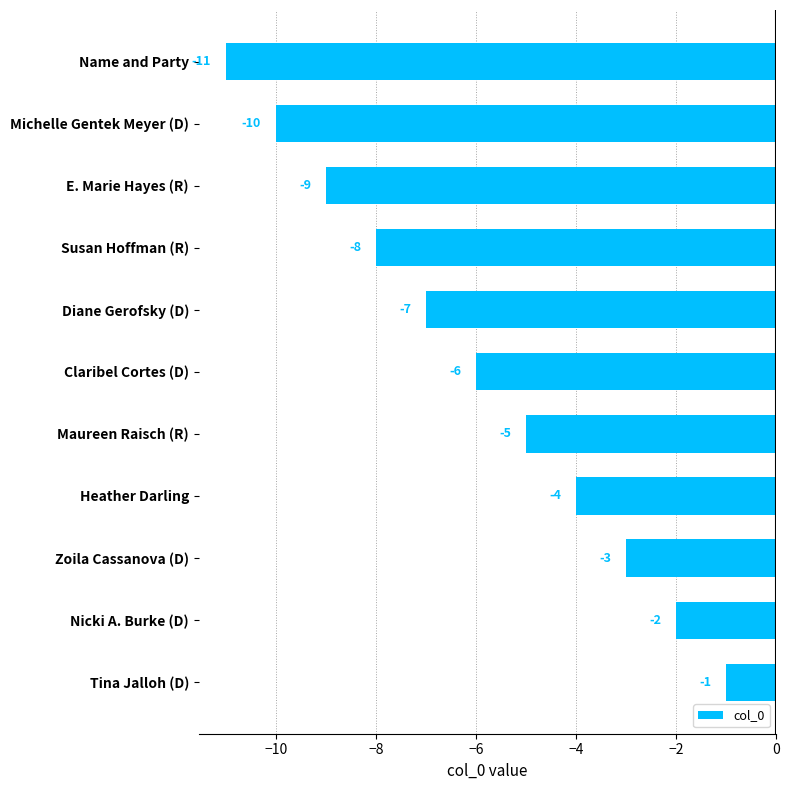

Does the chart contain any negative values?

Yes